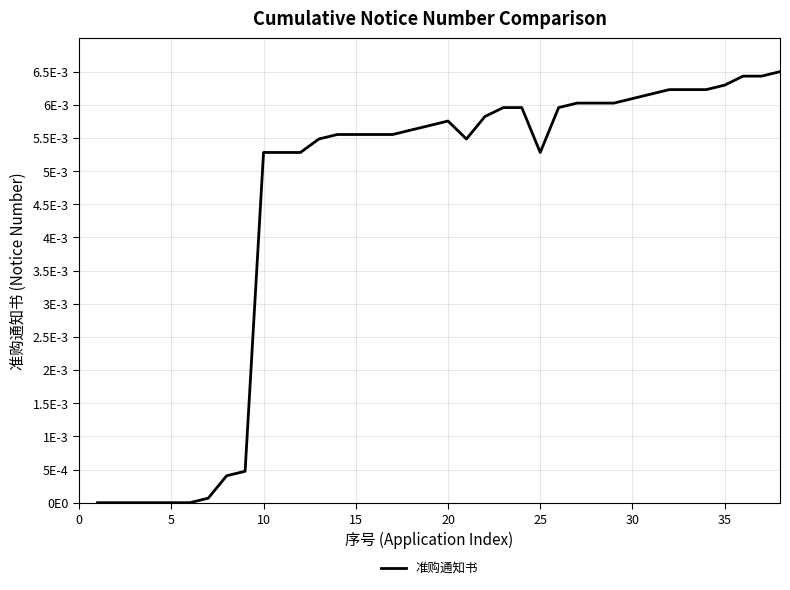

Does the chart display data point markers on the line(s)?

No